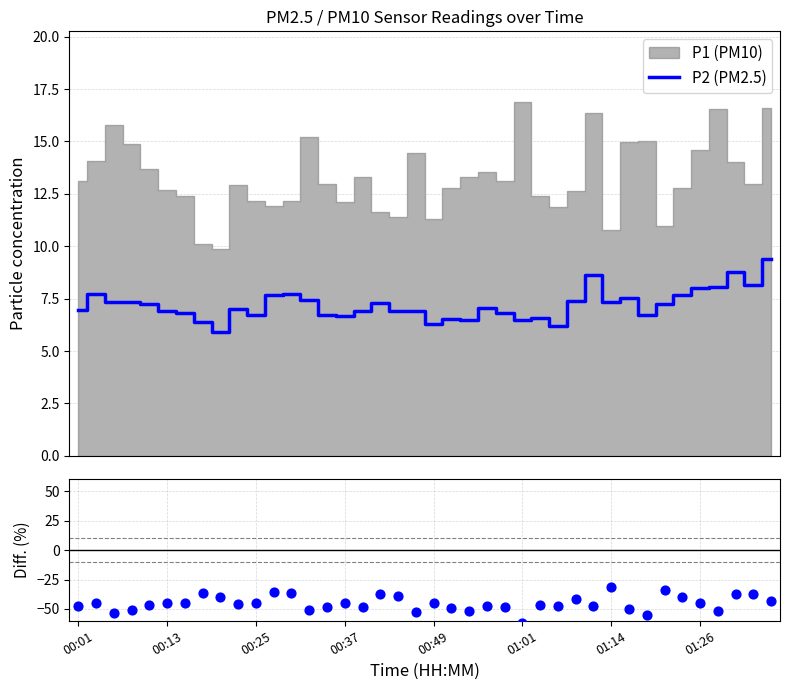

Which series contains the lowest Y value?

Diff P2 vs P1